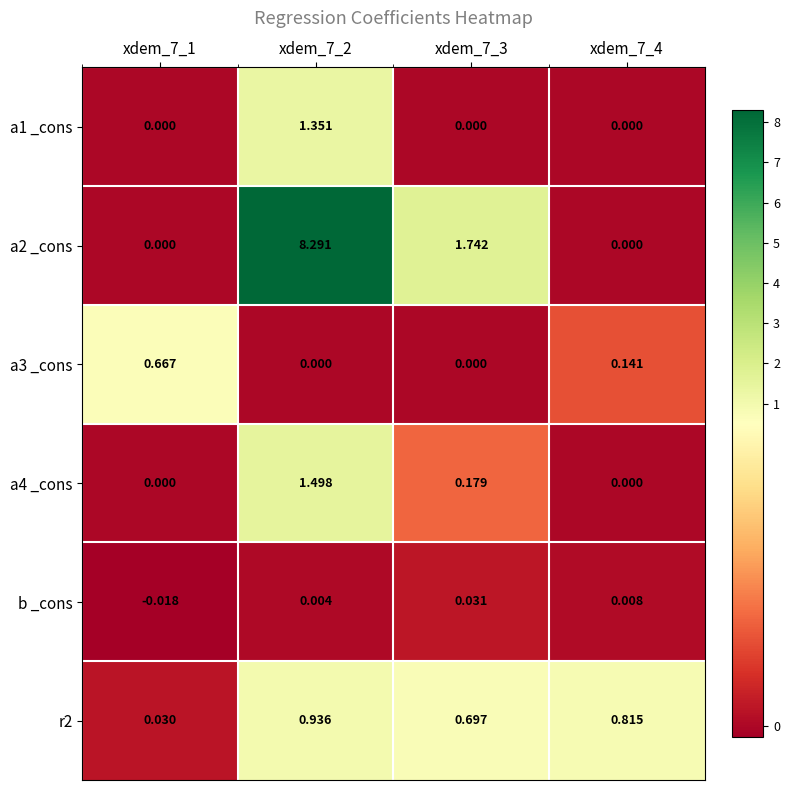

Is the value of a2 _cons at xdem_7_2 greater than the value of a4 _cons at xdem_7_1?

Yes